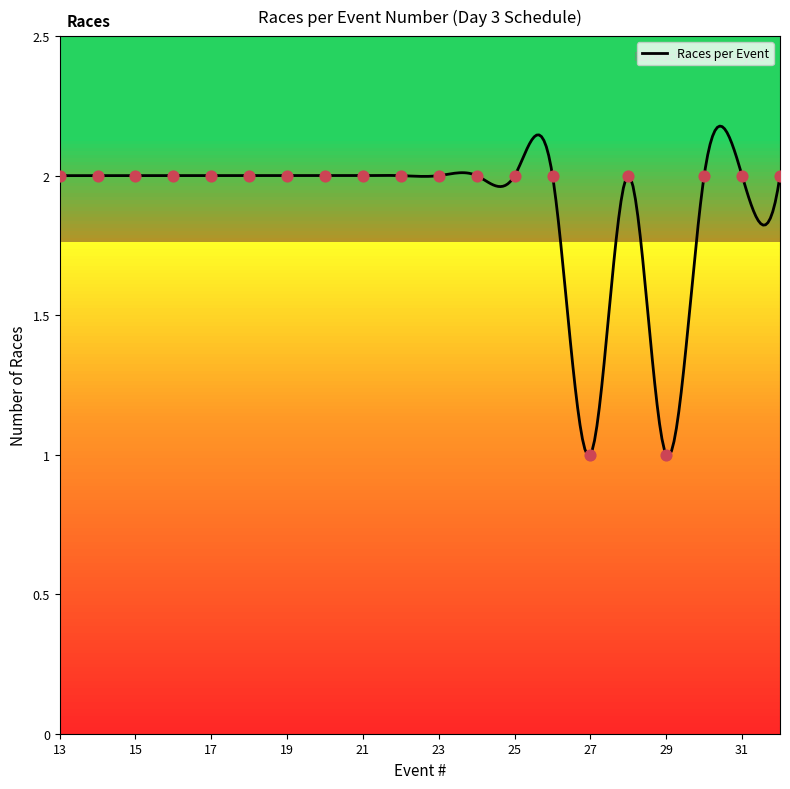

Which has a higher value, 32 or 22?

32